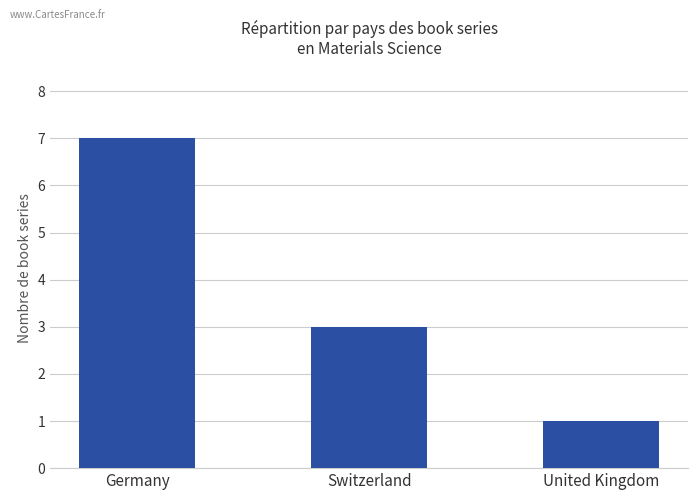

What is the label of the 2nd bar from the left?

Switzerland